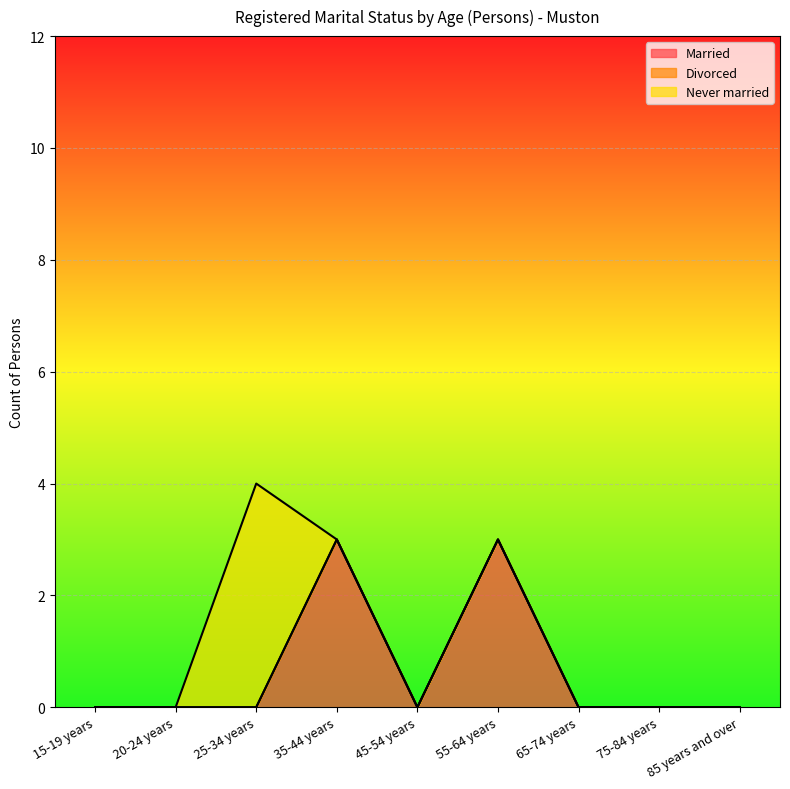

Reading left to right, transcribe all the data shown in this chart.

Married: 0	0	0	3	0	3	0	0	0
Divorced: 0	0	0	0	0	0	0	0	0
Never married: 0	0	4	0	0	0	0	0	0